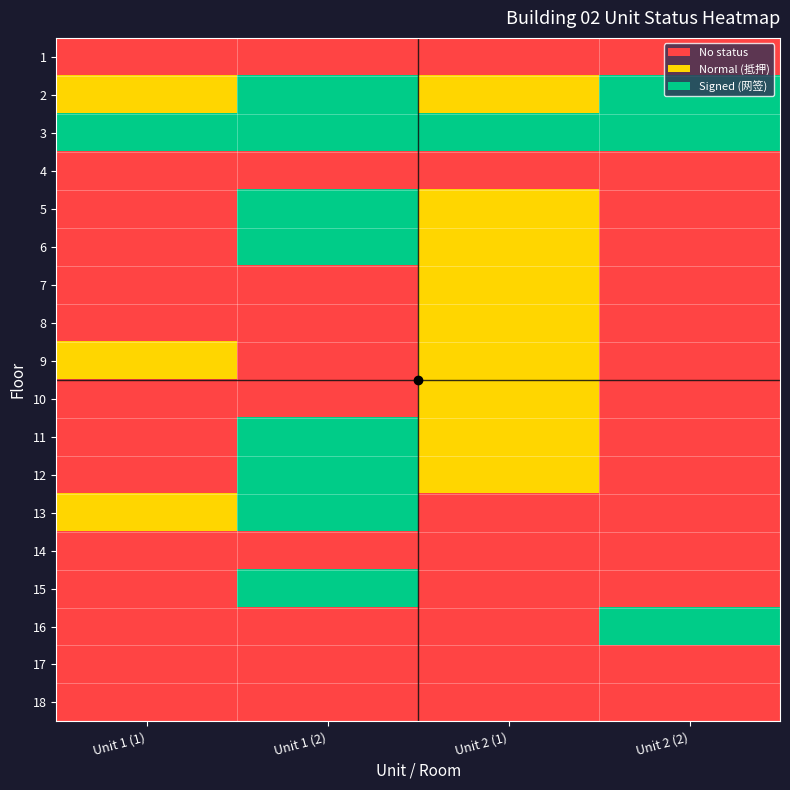

At which category is the sum across all series the highest?

Unit 1 (2)